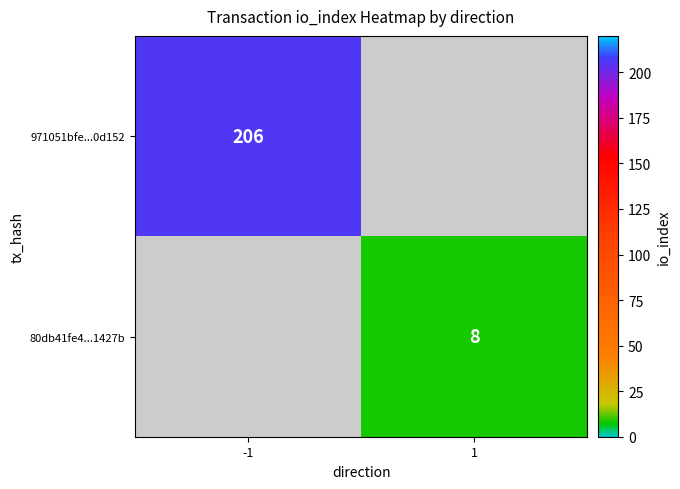

The 80db41fe4...1427b series shows 4 at 1. True or false?

False